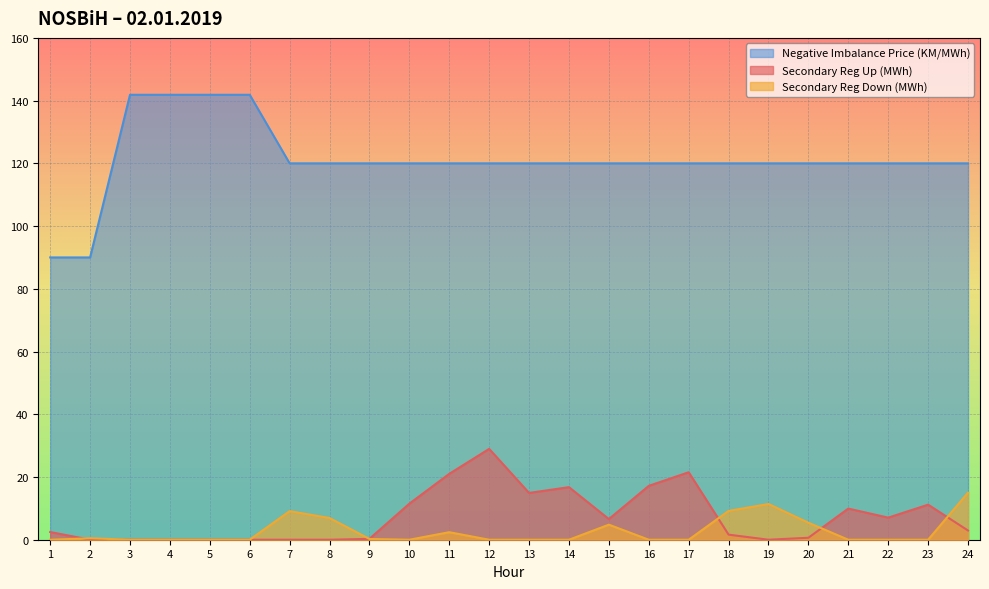

Where is Negative Imbalance Price (KM/MWh) nearest to the value 115?

7